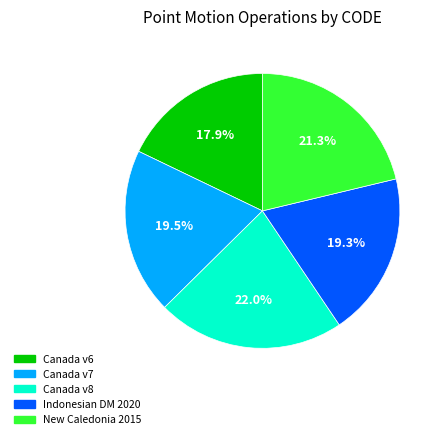

What is the ratio of the value at Canada v7 to the value at Canada v8?

0.9